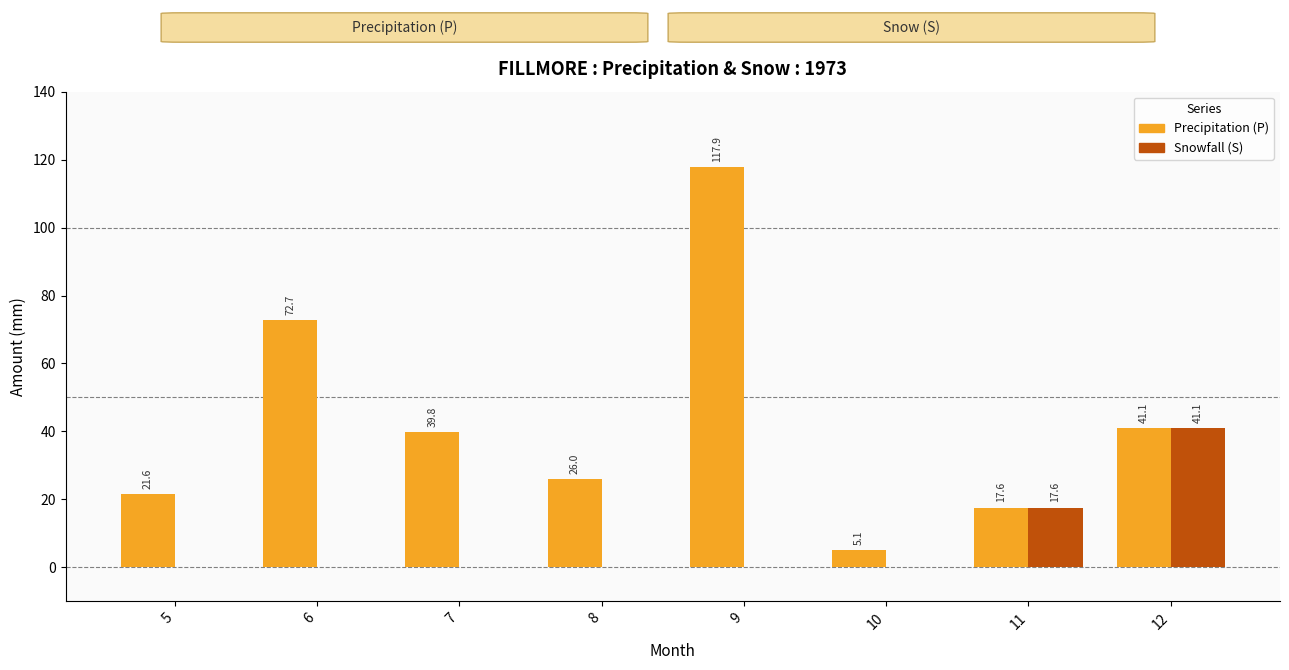

At which category does the chart reach its peak across all series?

9